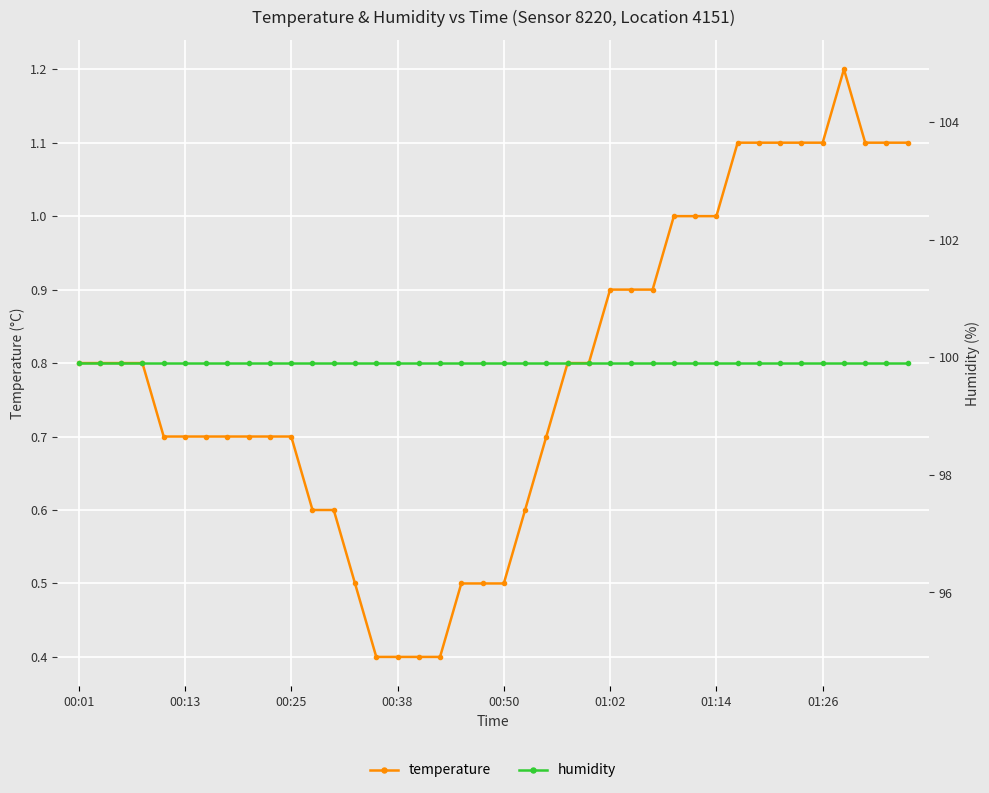

Which series has the widest spread of values?

temperature